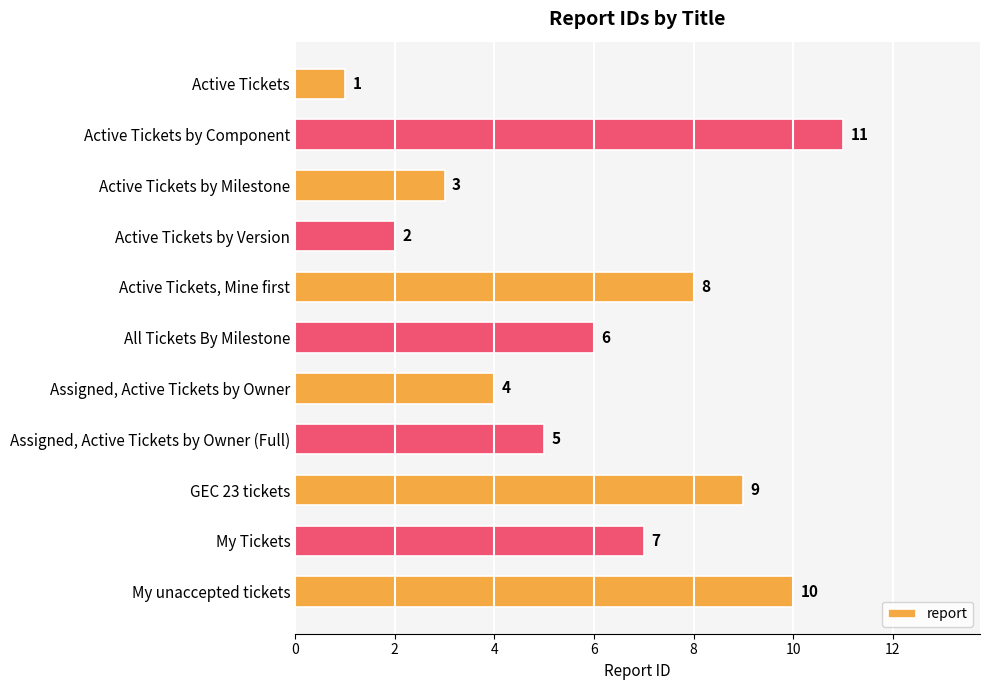

How many values are between 3 and 9?

7